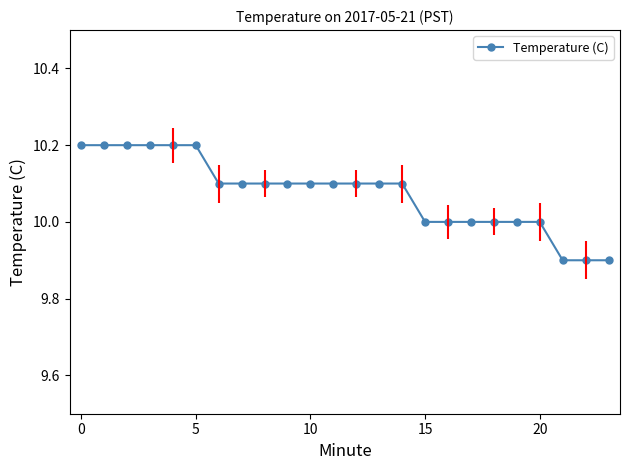

What is the minimum value shown in the chart?

9.9